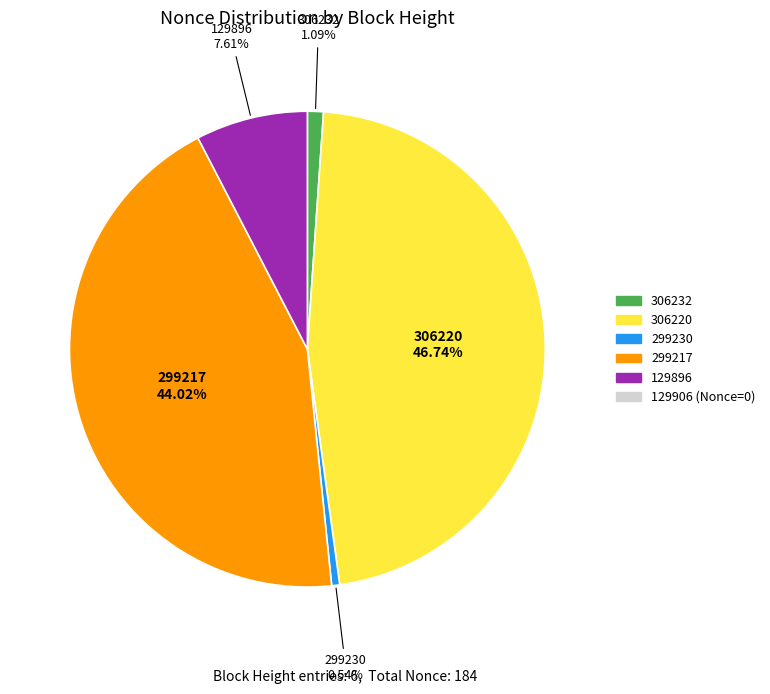

To the nearest percent, what portion does 299217 represent?

44%